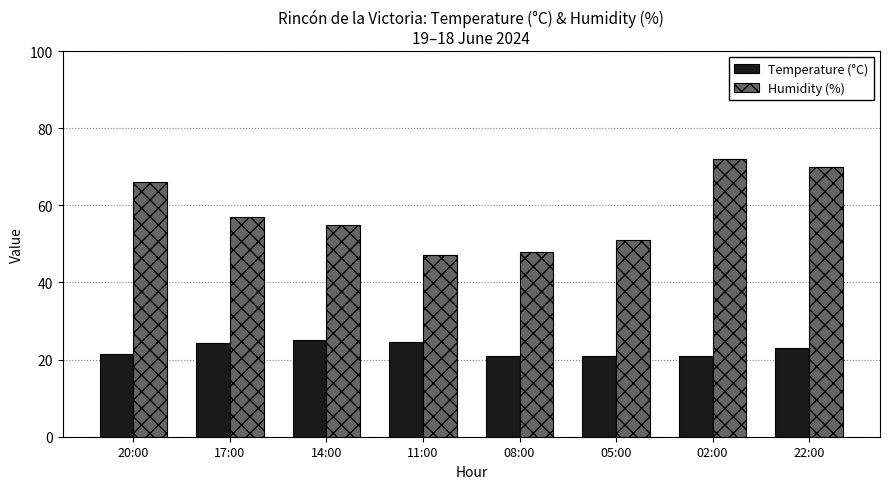

At 22:00, list the series in order from largest to smallest.

Humidity (%), Temperature (°C)